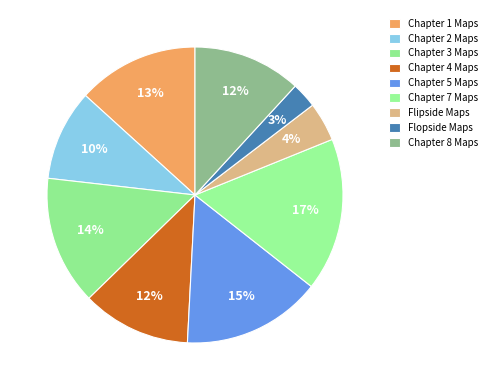

What is the largest slice in the pie chart?

Chapter 7 Maps